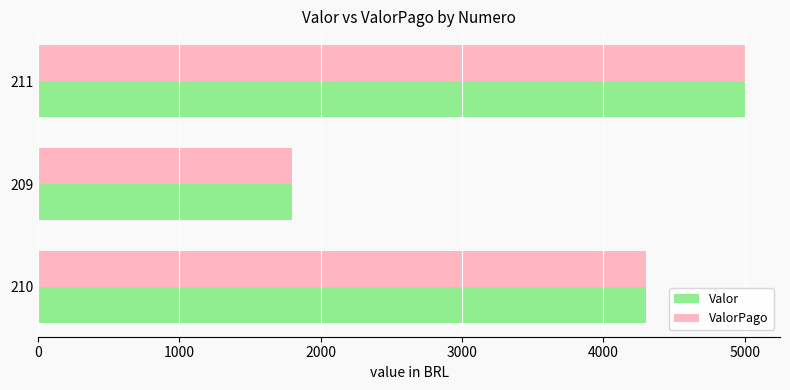

At which label is Valor closest to 3400?

210